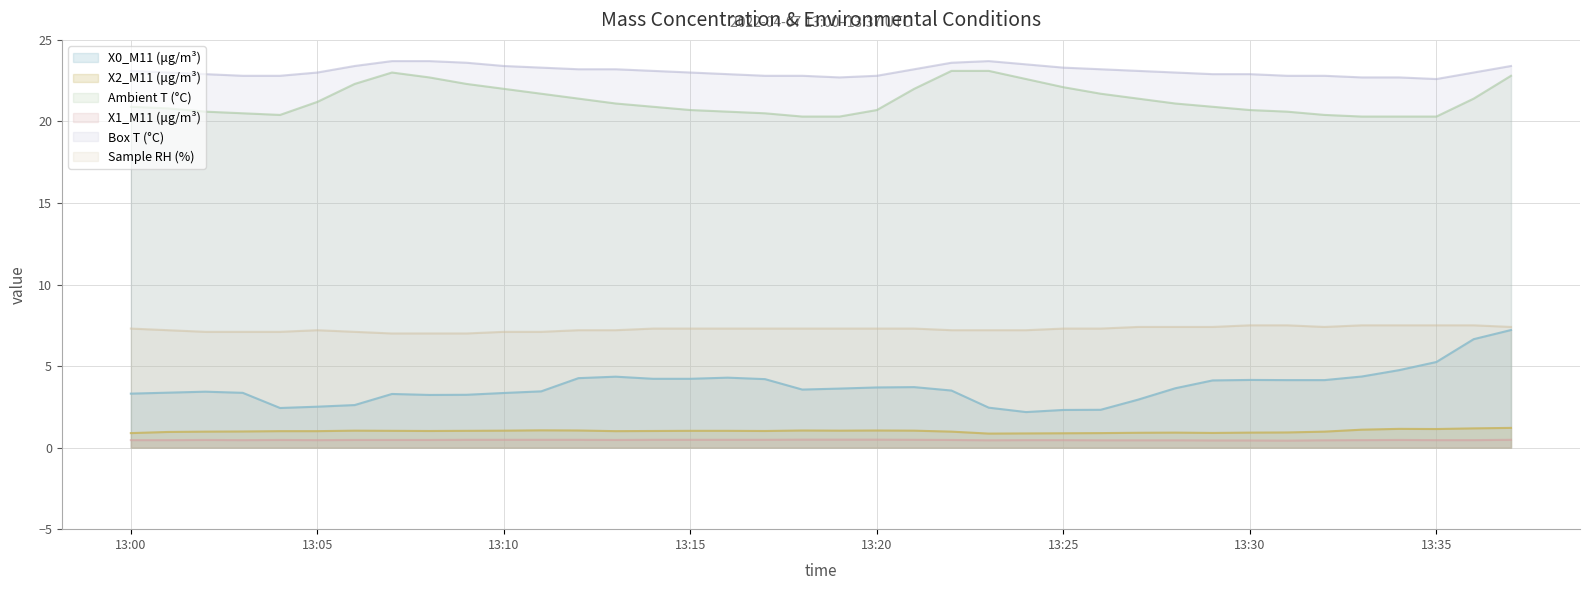

Between 13:14 and 13:18, which series saw the biggest shift?

X0_M11 (μg/m³)